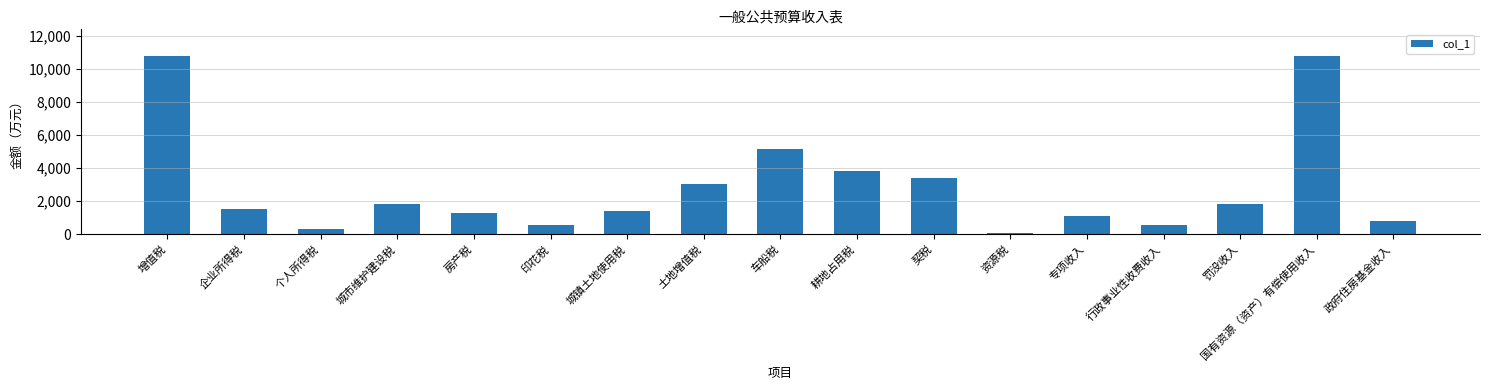

What is the ratio of the value at 土地增值税 to the value at 增值税?

0.3